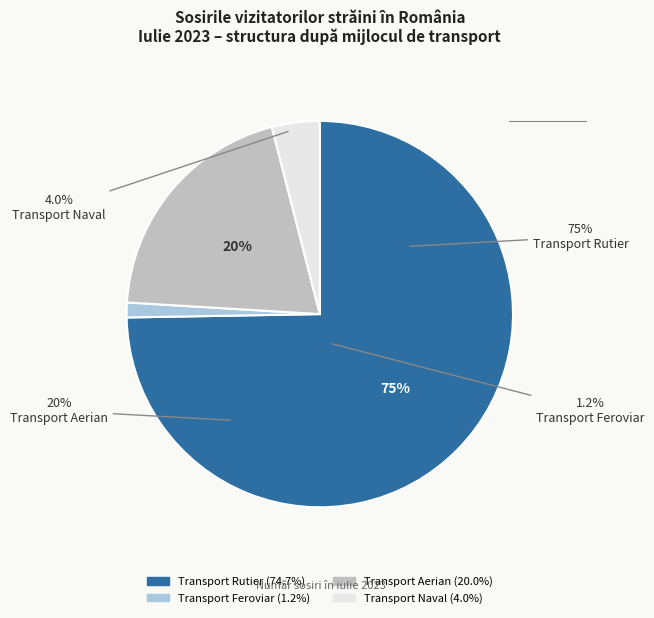

What percentage is the Transport Rutier slice, to the nearest percent?

75%